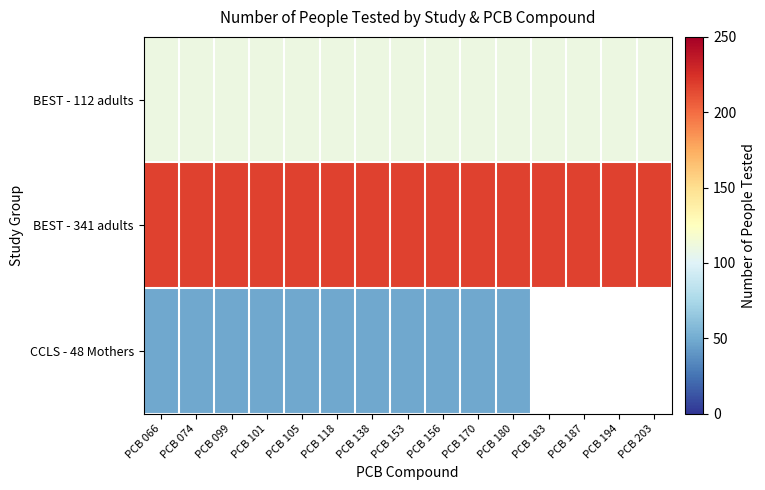

Where is CCLS - 48 Mothers nearest to the value 48?

PCB 066